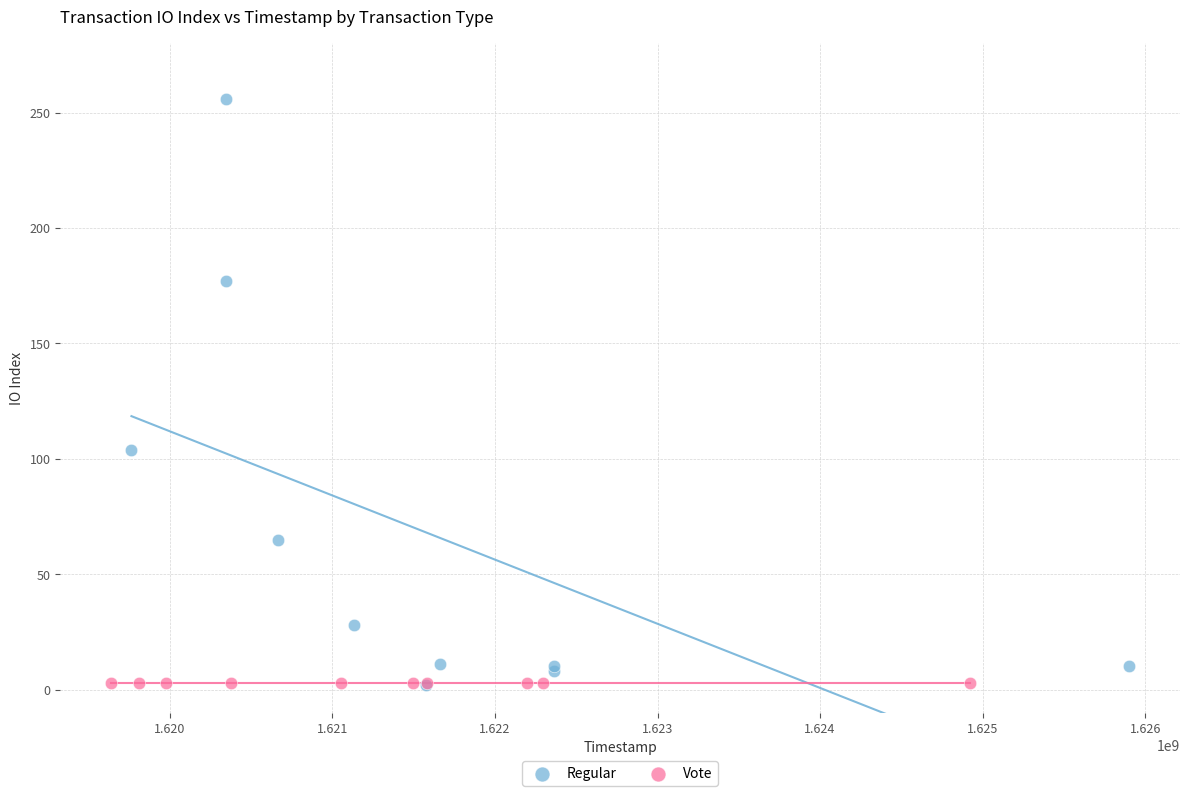

Which series reaches the maximum Y coordinate?

Regular